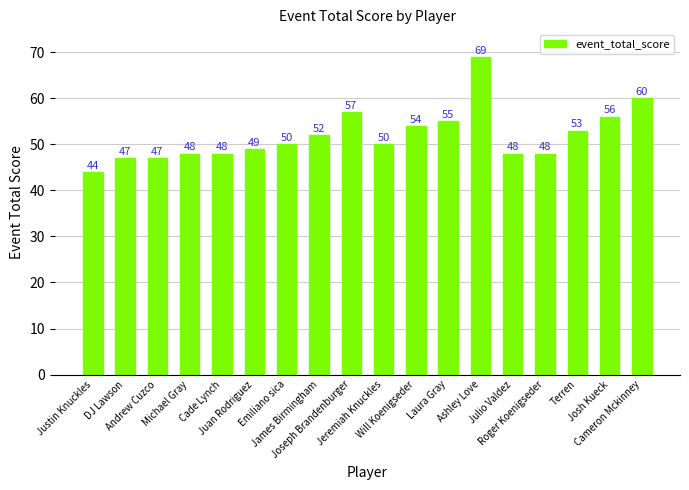

What is the change in value from Andrew Cuzco to Terren?

+6